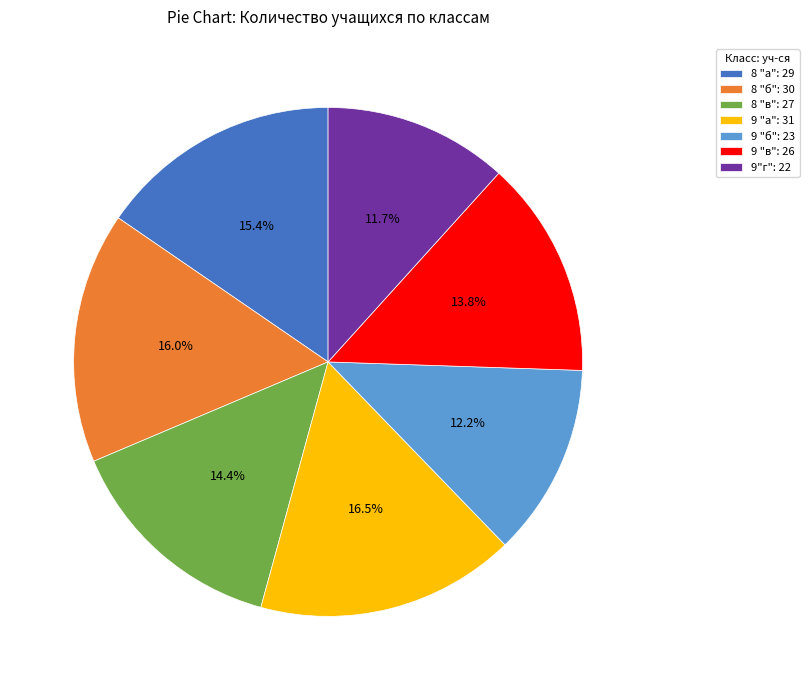

What portion of the pie excludes 8 "б"?

84.0%